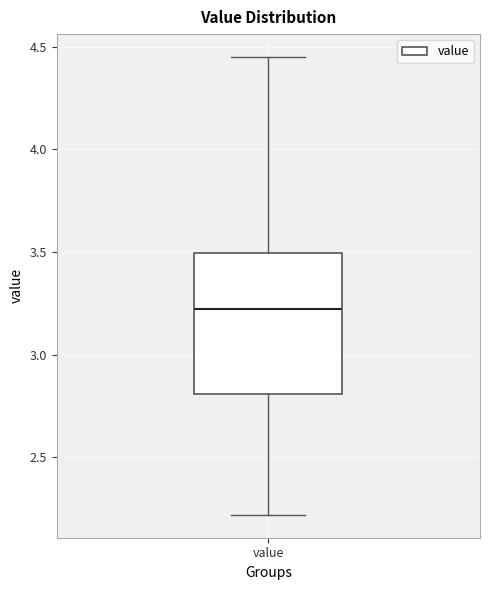

Read this box plot against the y-axis: the position of the median line, the range covered by the box, and the ends of both whiskers. The values are not printed on the chart, so give them approximately, as read against the axis.

median 3.25, box 2.80 to 3.50, whiskers 2.20 to 4.45